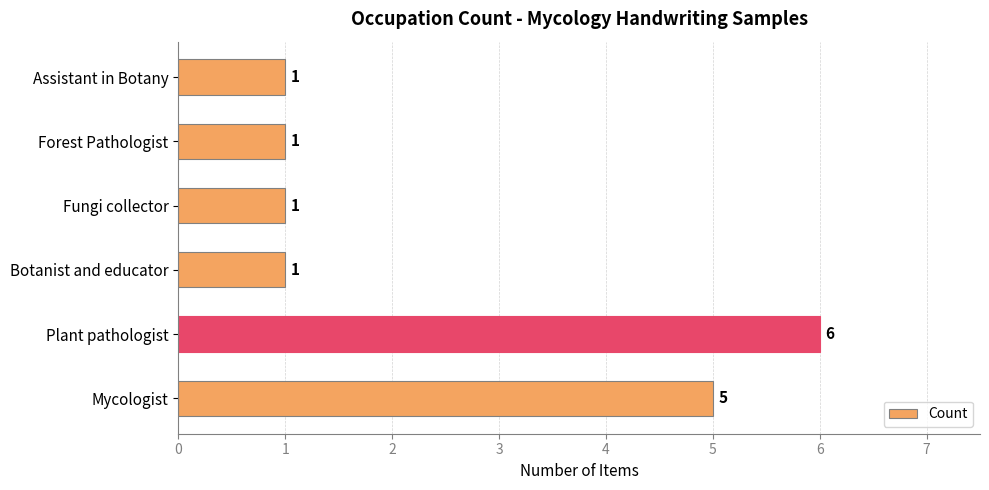

What is the difference between the maximum and minimum values?

5